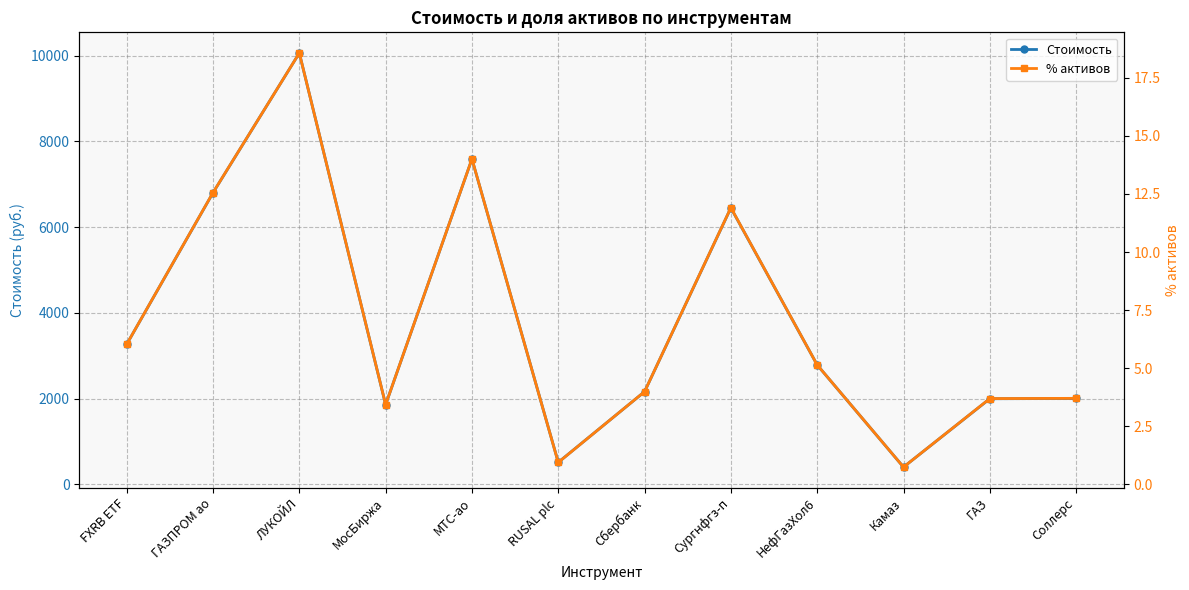

What is the label of the 11th point from the right?

ГАЗПРОМ ао